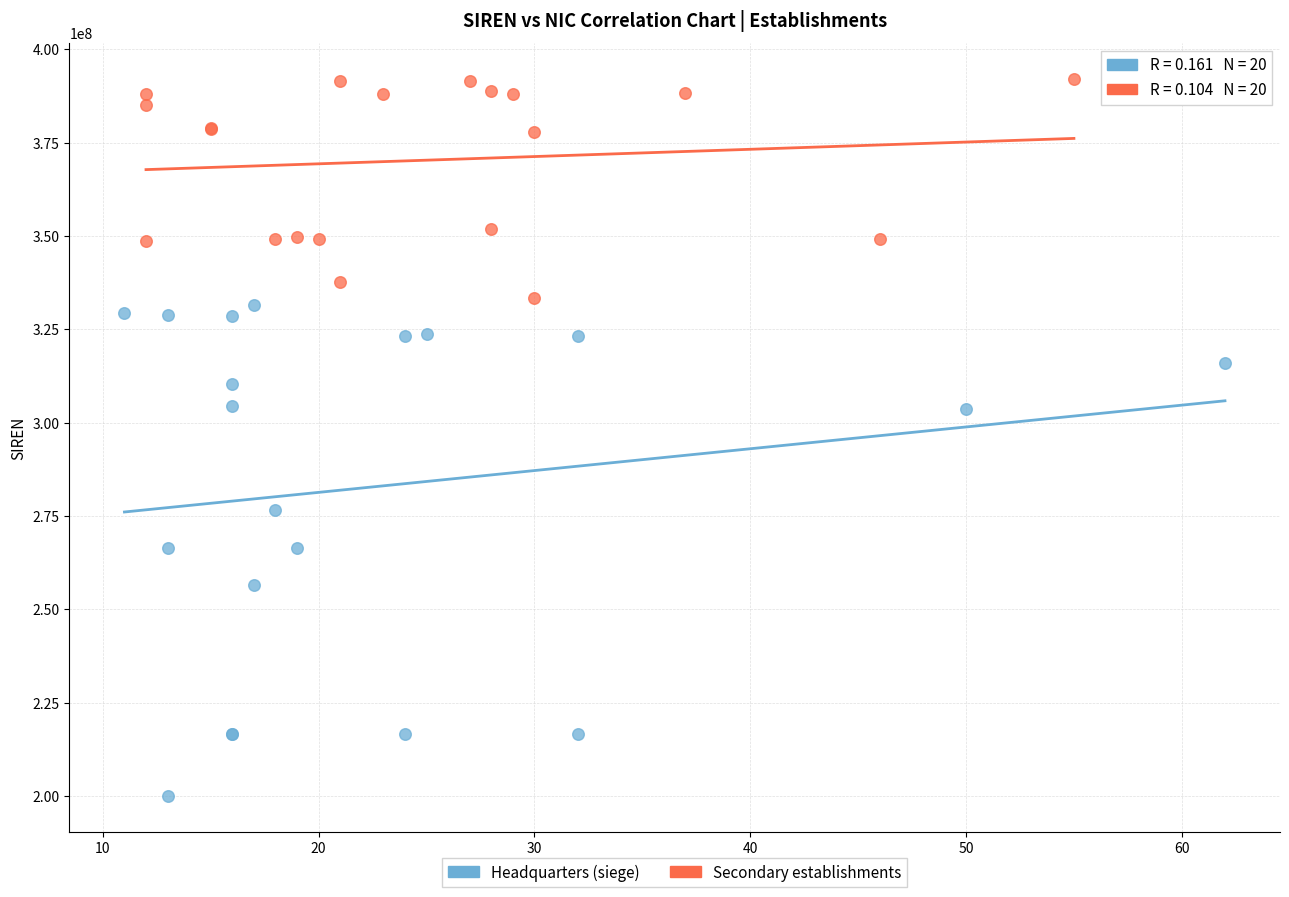

Which series reaches the minimum Y coordinate?

Headquarters (siege)